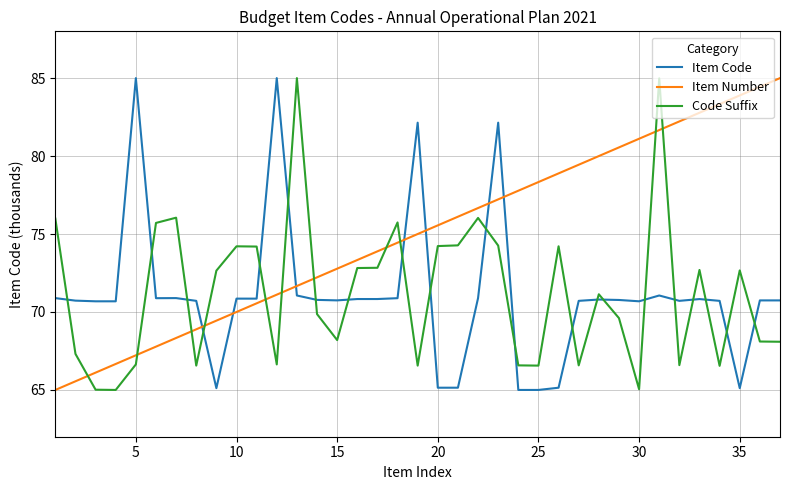

Which series has the largest total across all categories?

Item Number